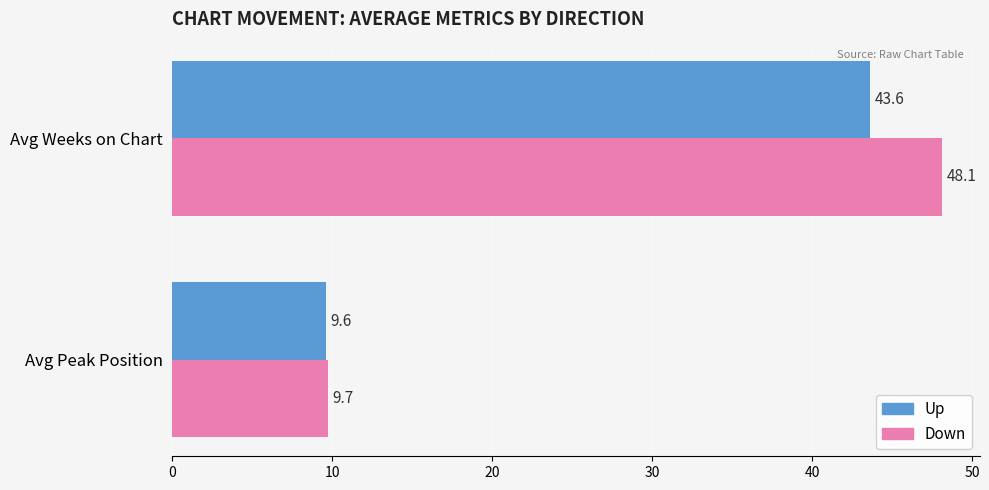

What is the minimum value for Down?

9.7